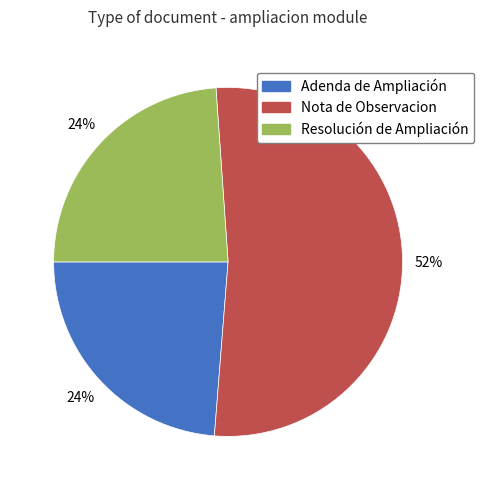

What percentage is the Adenda de Ampliación slice, to the nearest percent?

24%